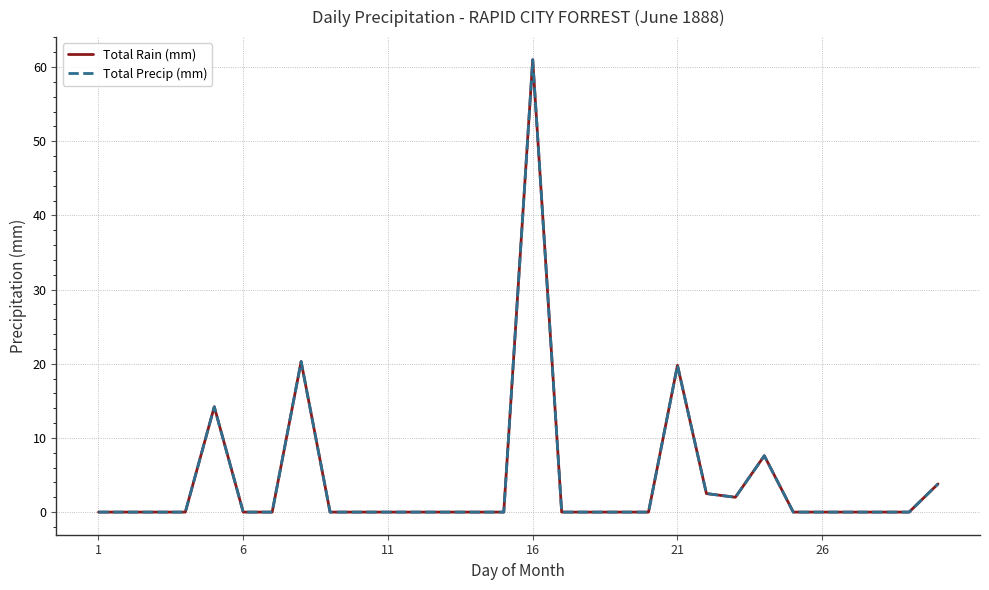

What is the maximum value for Total Precip (mm)?

61.0